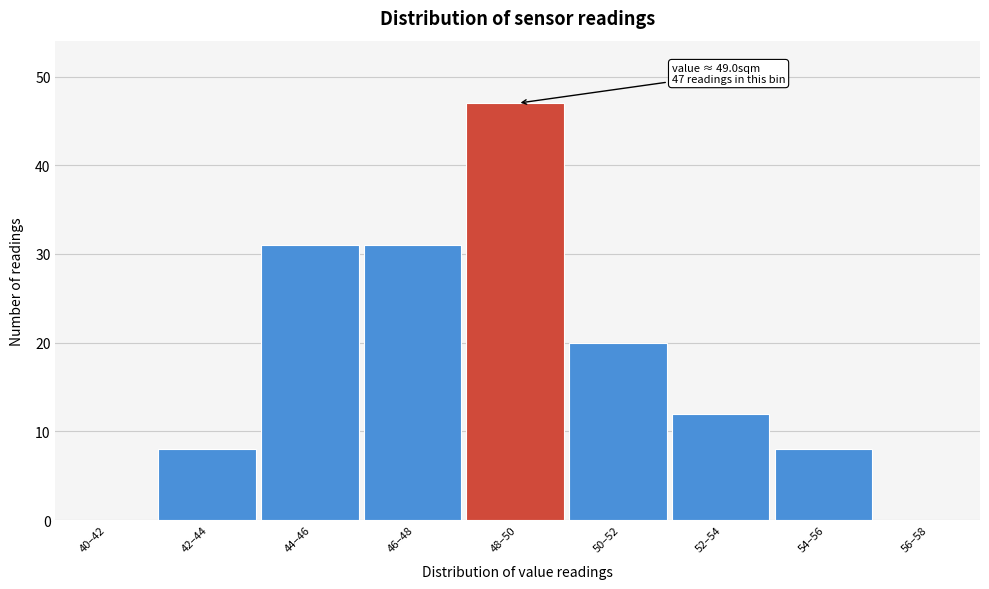

Reading left to right, extract all data points from this chart.

40–42=0	42–44=8	44–46=31	46–48=31	48–50=47	50–52=20	52–54=12	54–56=8	56–58=0